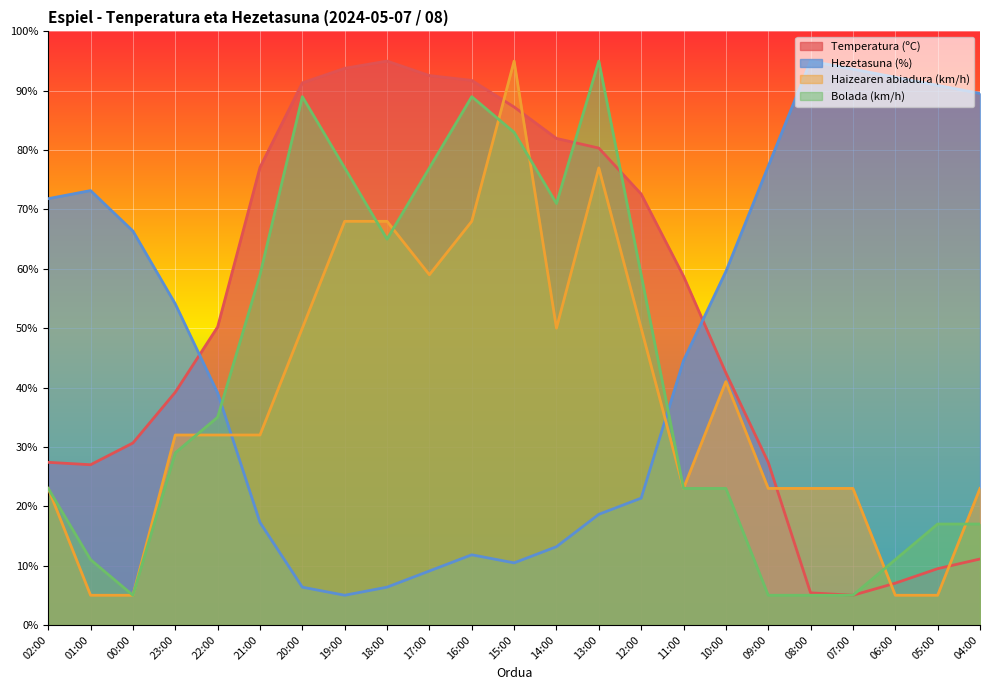

Rank the series by their average value, from lowest to highest.

Haizearen abiadura (km/h), Bolada (km/h), Hezetasuna (%), Temperatura (ºC)